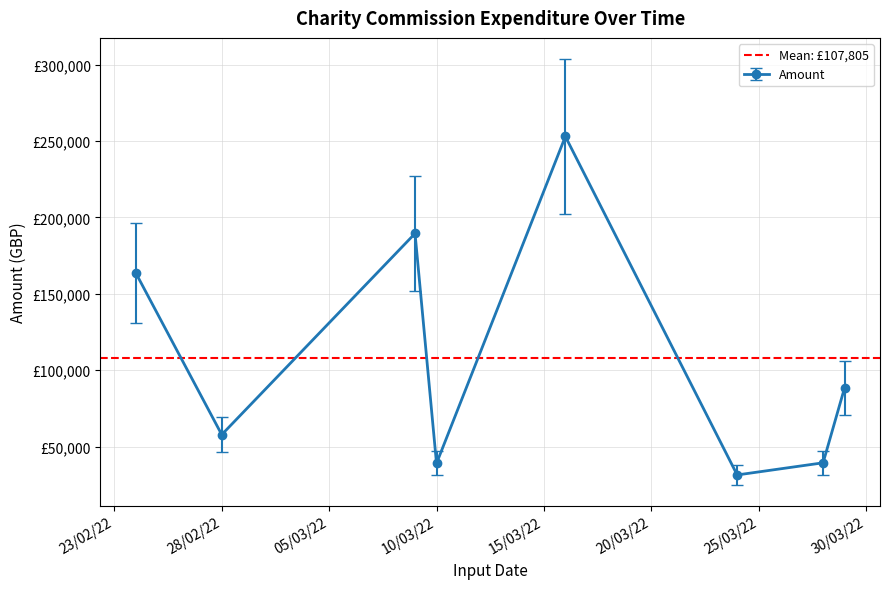

At which category does the chart reach its minimum across all series?

24/03/2022